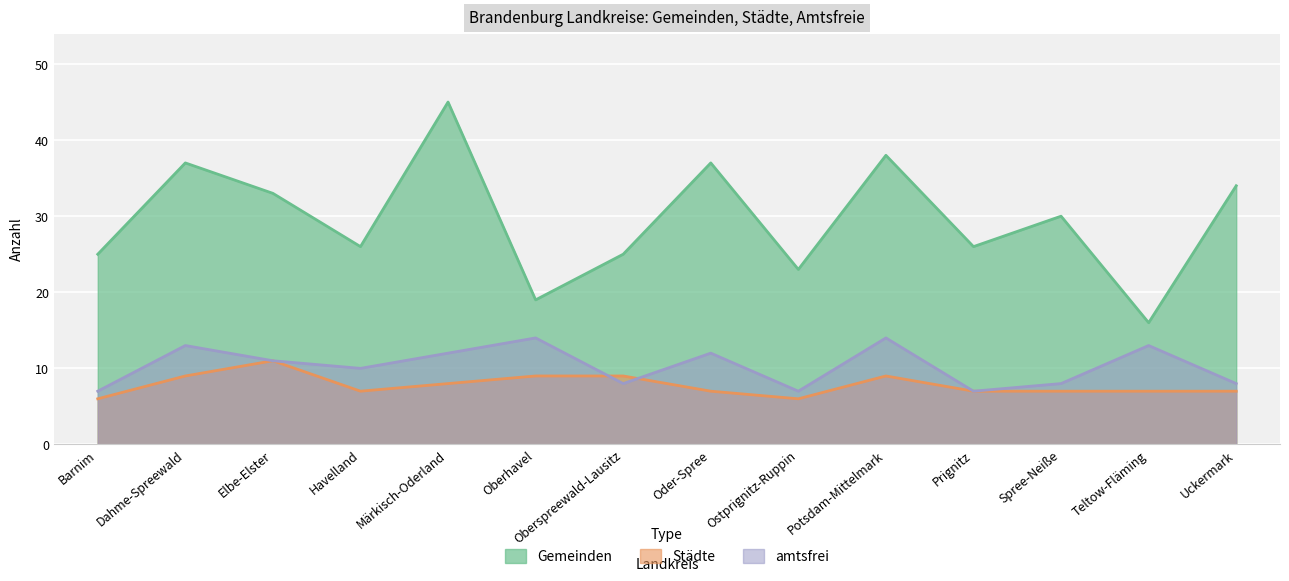

True or false: Städte and Gemeinden intersect in this chart.

False